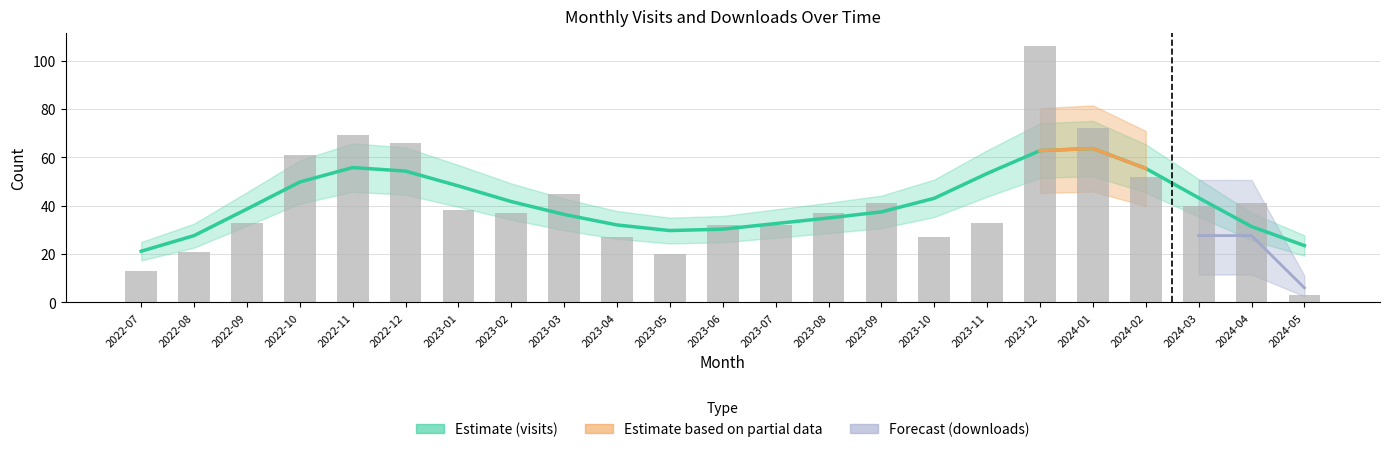

What is the sum of the values at 2023-05 and 2023-11?

53